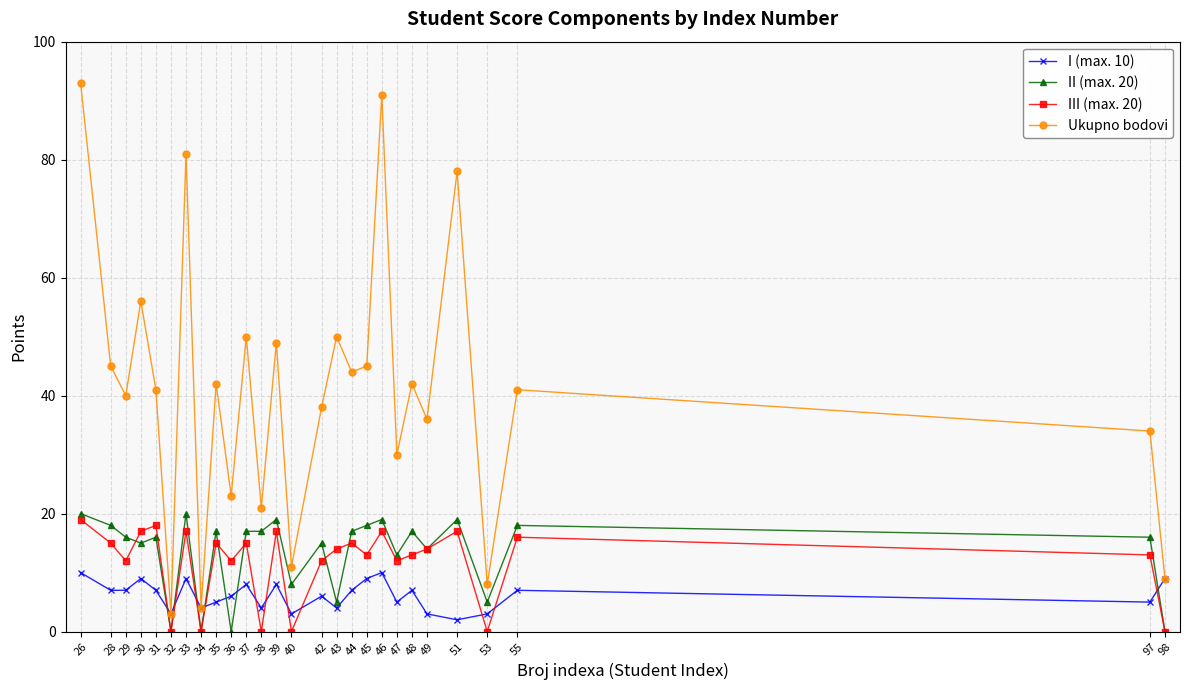

Where is II (max. 20) nearest to the value 10?

40